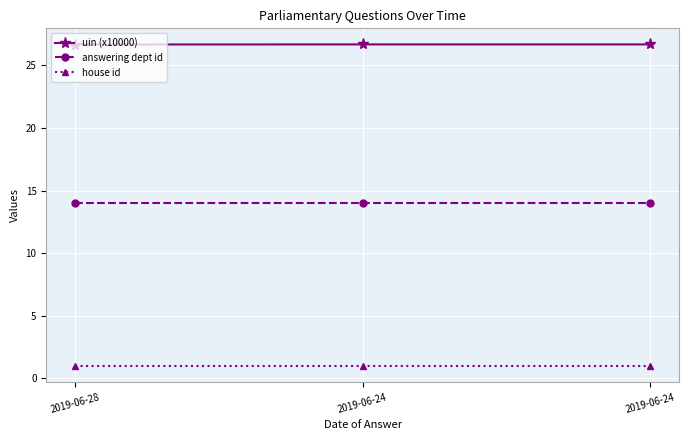

What are all the series names shown in the legend?

uin (x10000), answering dept id, house id